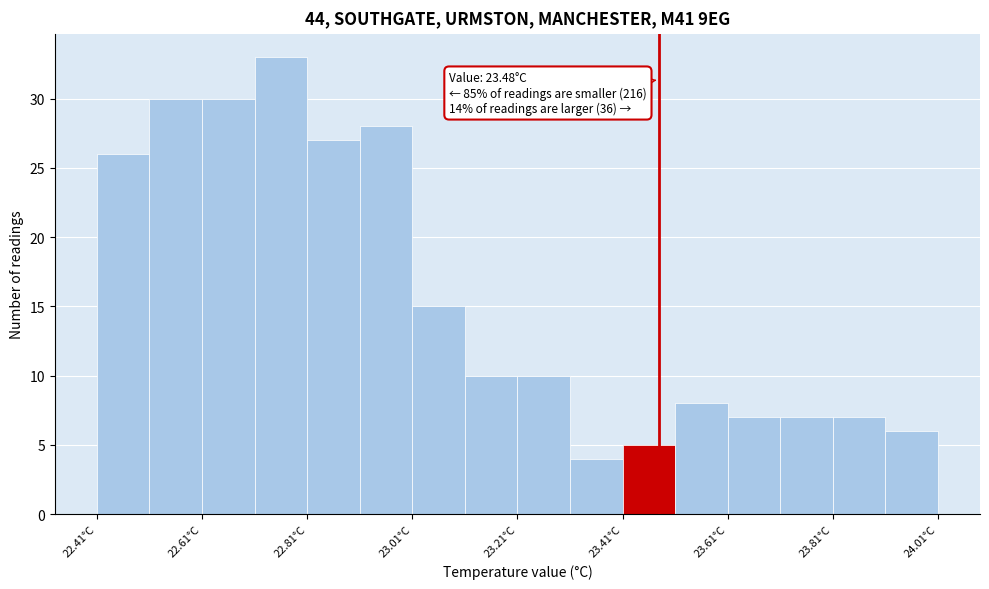

Over which range of the x-axis is the bar tallest?

22.71 to 22.81